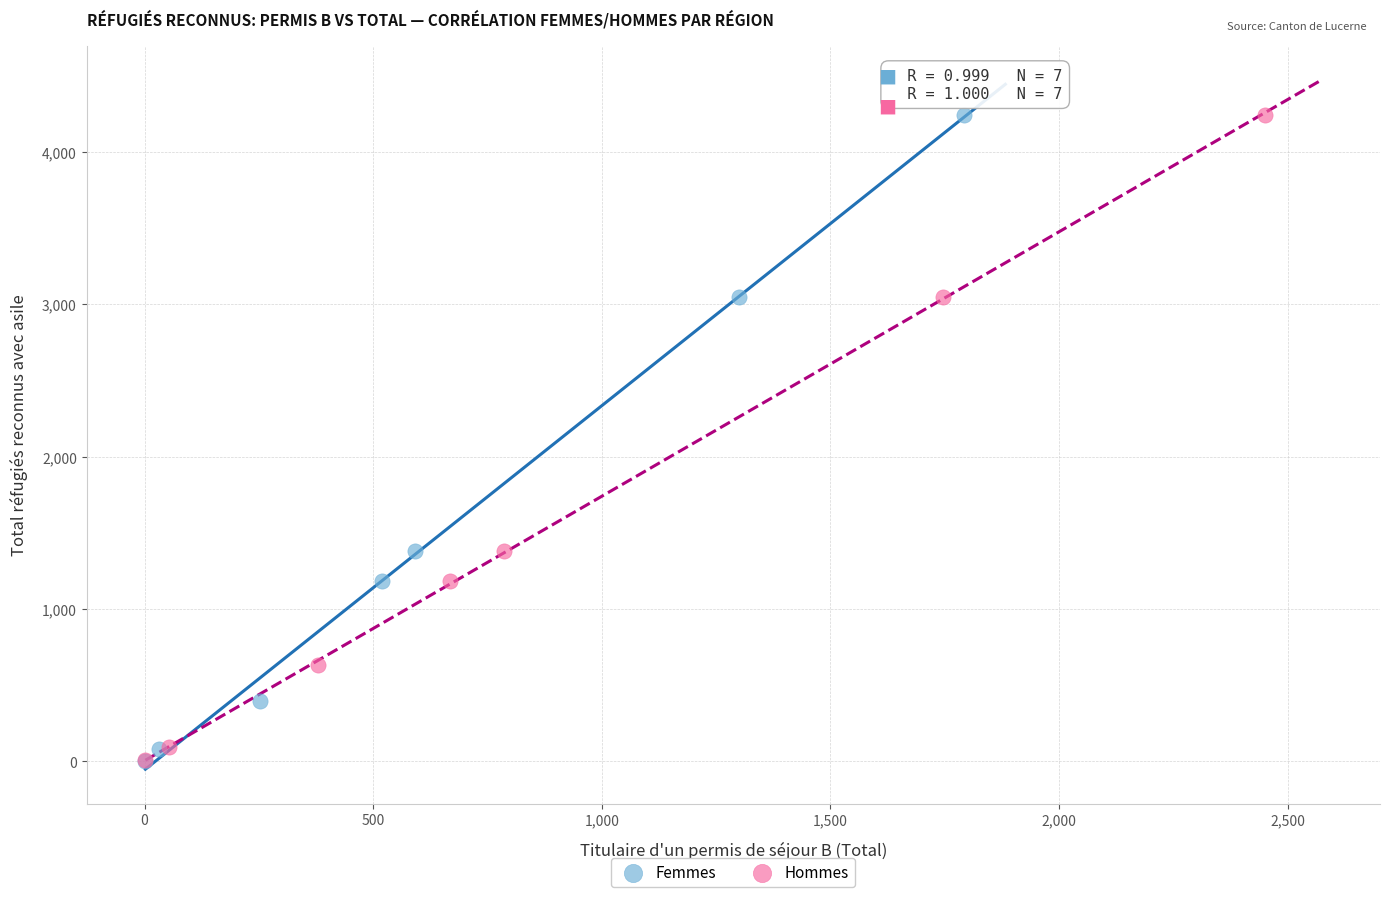

Which series has the largest Y range (max minus min)?

Femmes